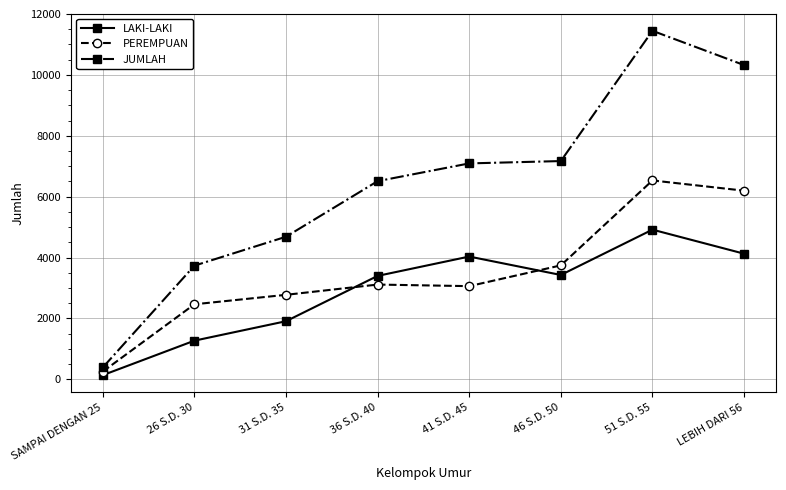

What is the difference between the maximum and minimum values in the JUMLAH series?

11059